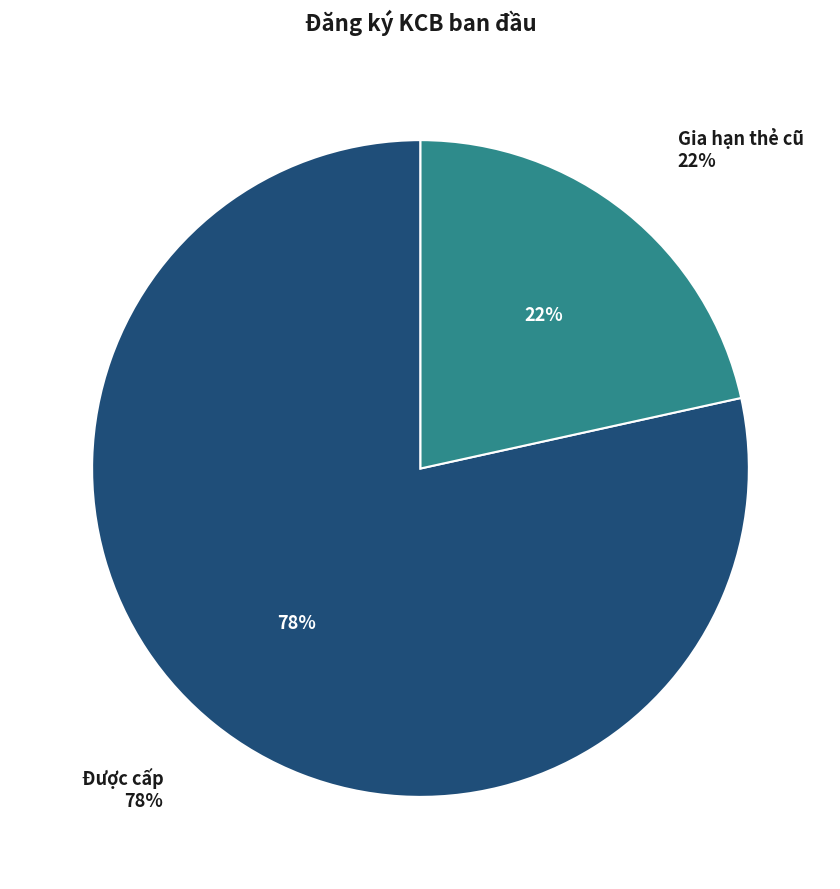

To the nearest percent, what percentage of the pie is Được cấp?

78%